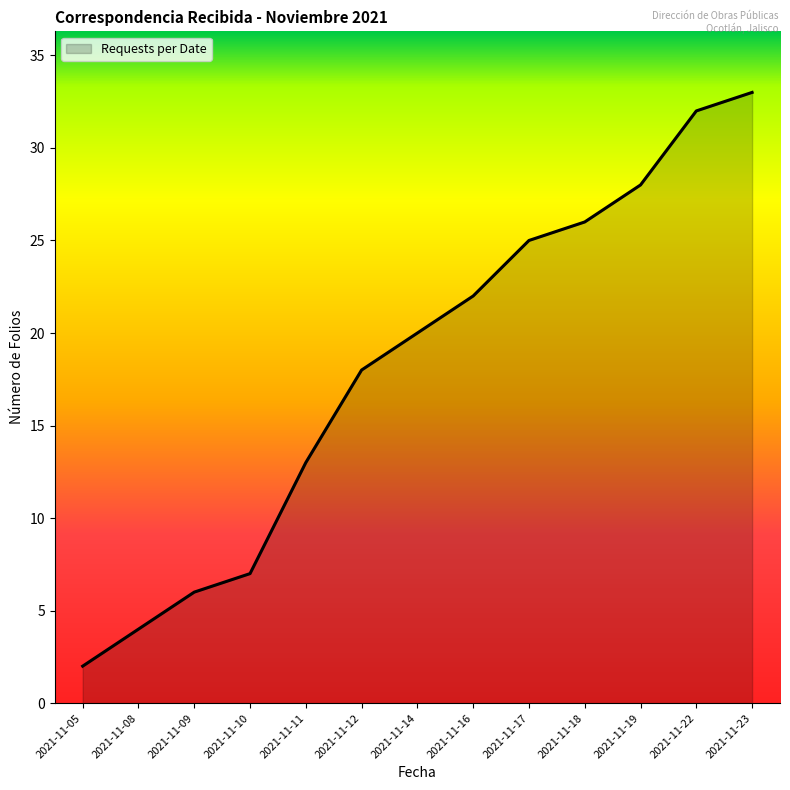

Between 2021-11-11 and 2021-11-12, which is larger?

2021-11-12